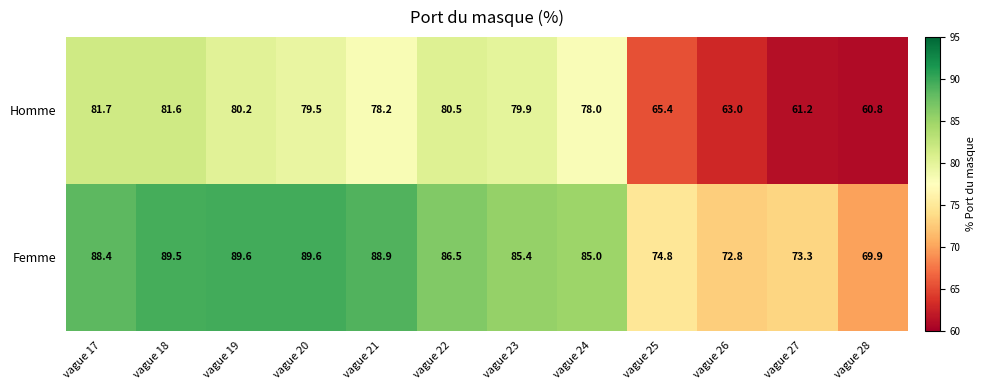

At how many categories does at least one series exceed 71?

11